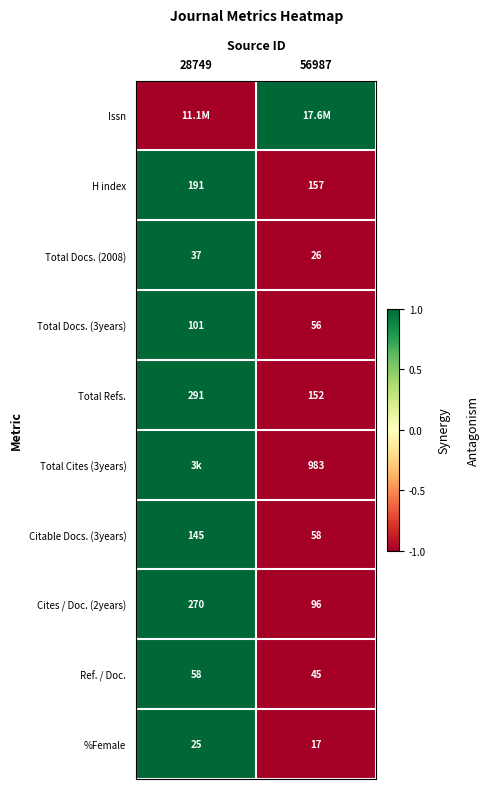

True or false: Ref. / Doc. has a value of -1 at 56987.

False